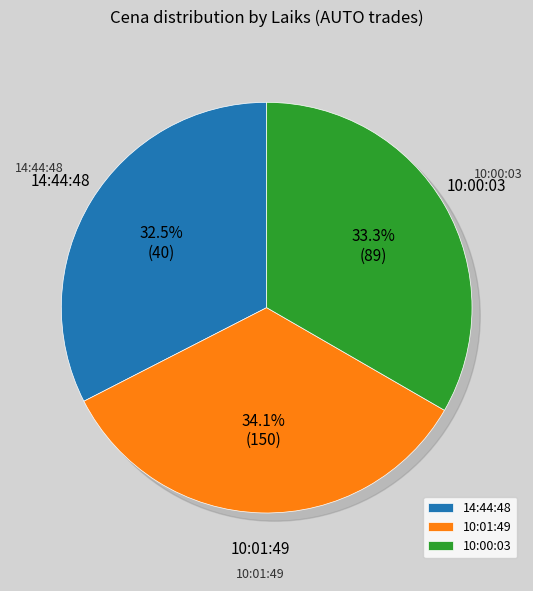

What percentage is NOT represented by 14:44:48?

67.5%